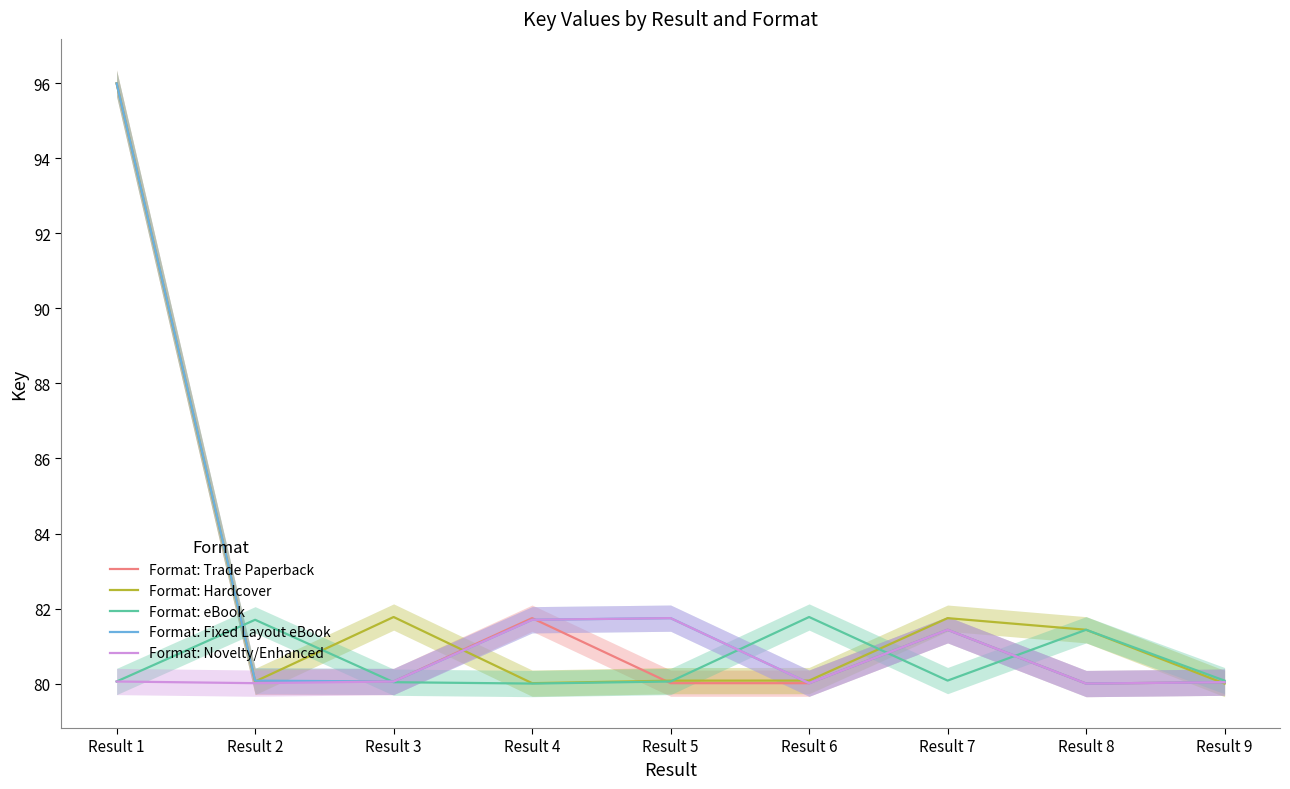

What is the lowest value of the Format: Trade Paperback series?

80.0